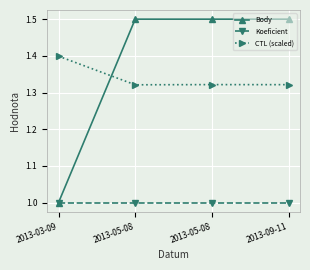

What is the label of the 3rd point from the left?

2013-05-08